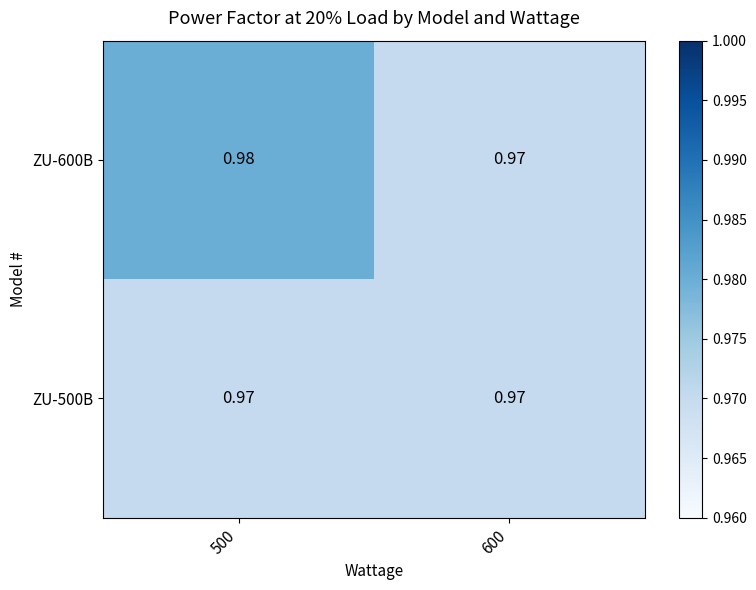

At how many categories does at least one series exceed 0?

2